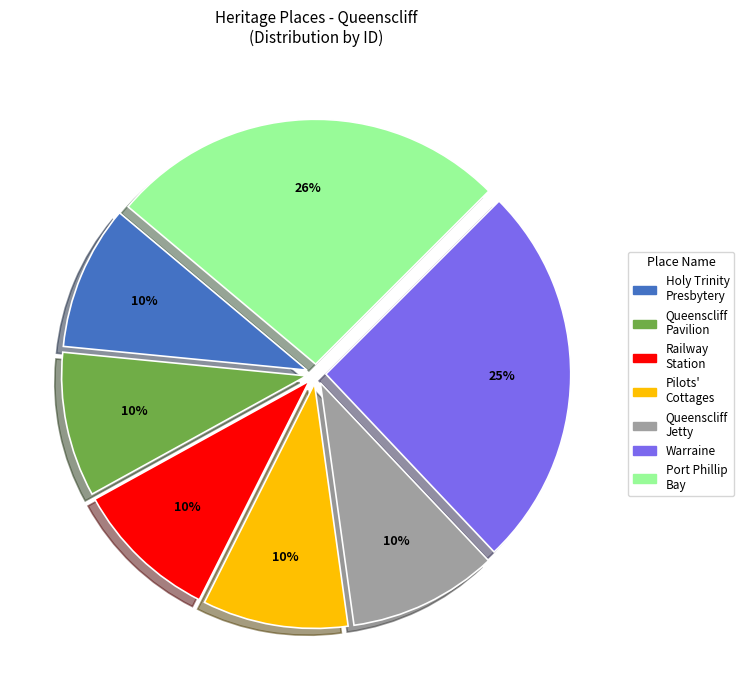

Does any single category account for the majority?

No